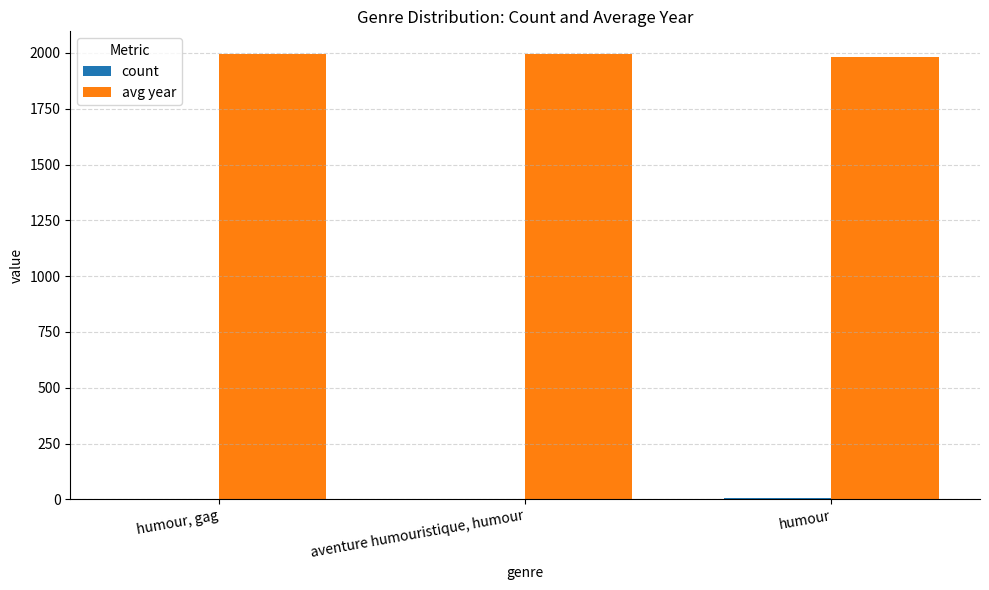

What is the maximum value for avg year?

1997.0